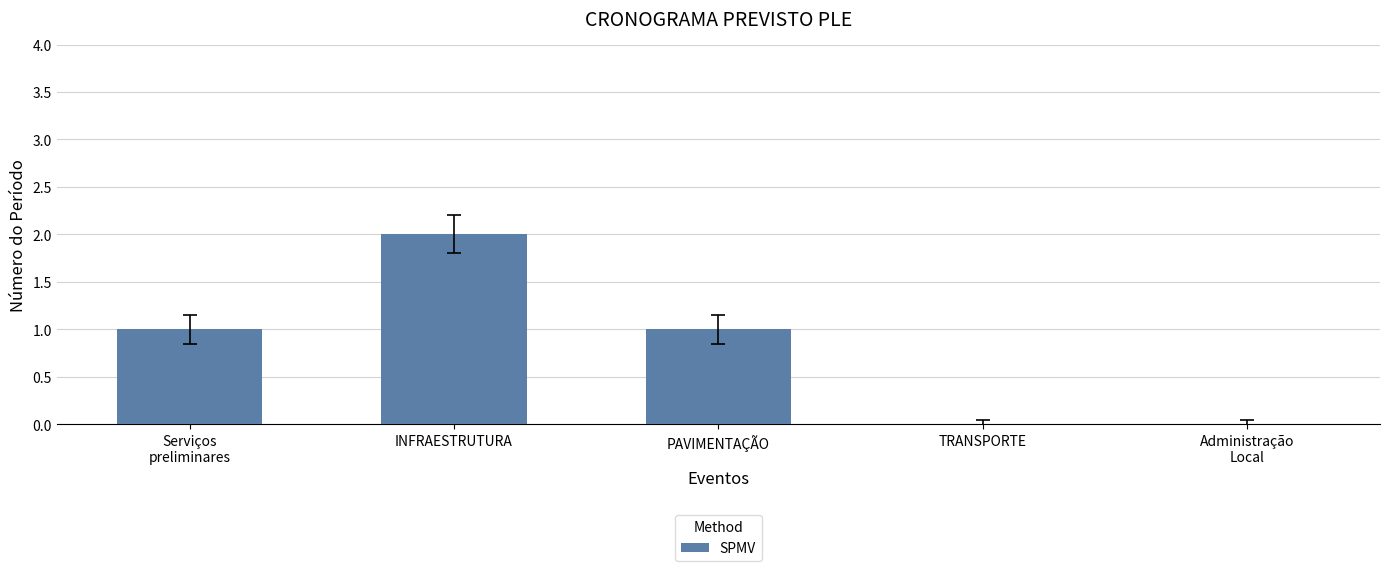

At which category does the chart reach its peak across all series?

INFRAESTRUTURA